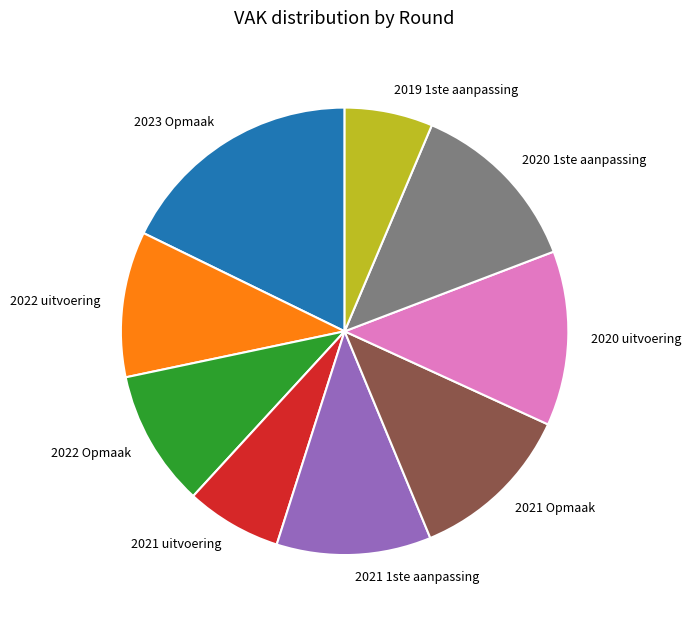

How many slices are in this pie chart?

9